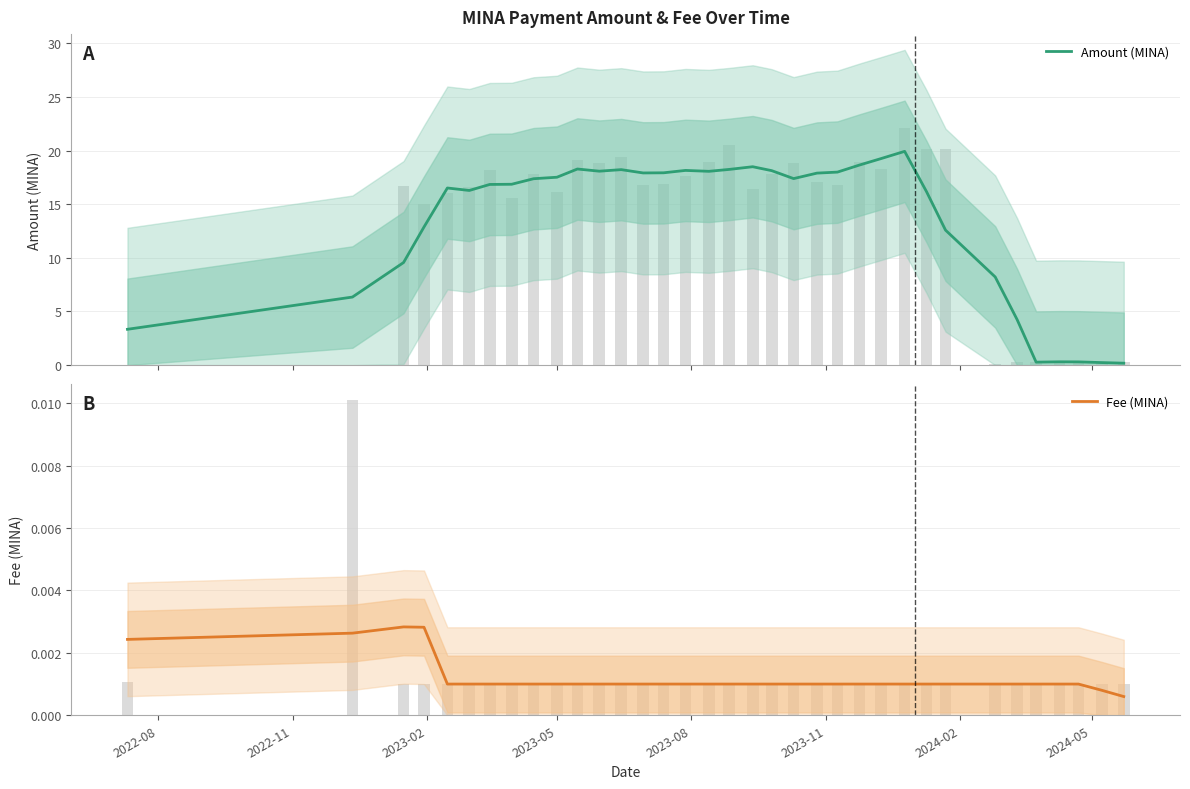

Reading left to right, list all the values displayed in this chart.

Amount (MINA): 3.3	6.3	9.6	12.9	16.5	16.3	16.8	16.9	17.4	17.5	18.3	18.1	18.2	17.9	17.9	18.1	18.1	18.2	18.5	18.1	17.4	17.9	18.0	18.6	19.3	19.9	16.2	12.6	8.2	4.2	0.3	0.3	0.3	0.2	0.2
Fee (MINA): 0.0	0.0	0.0	0.0	0.0	0.0	0.0	0.0	0.0	0.0	0.0	0.0	0.0	0.0	0.0	0.0	0.0	0.0	0.0	0.0	0.0	0.0	0.0	0.0	0.0	0.0	0.0	0.0	0.0	0.0	0.0	0.0	0.0	0.0	0.0